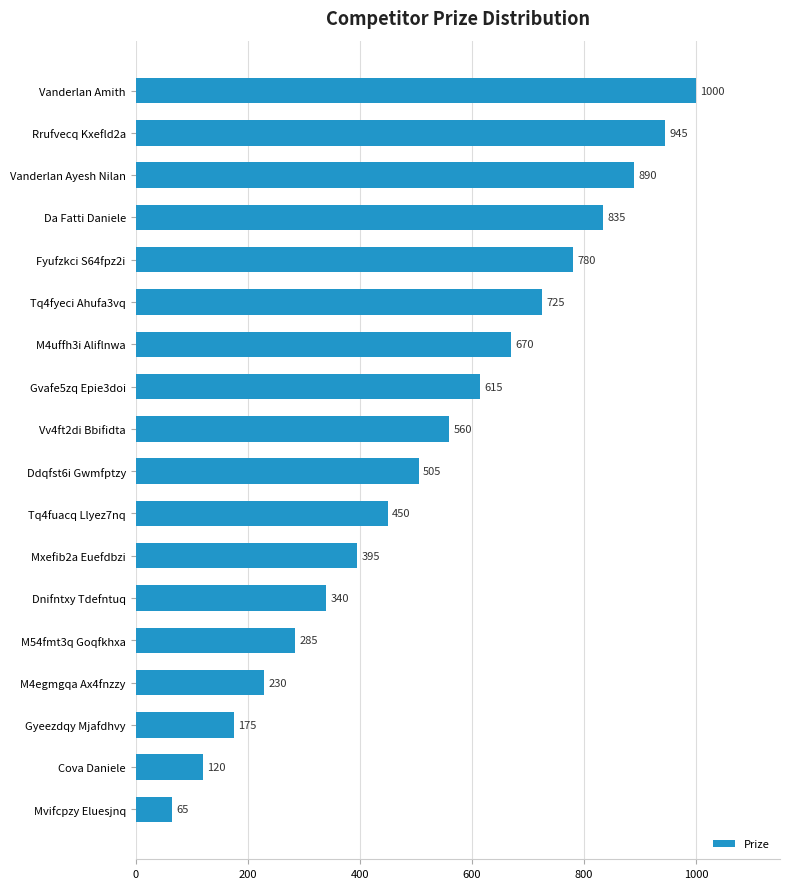

Rank the categories by value from lowest to highest.

Mvifcpzy Eluesjnq, Cova Daniele, Gyeezdqy Mjafdhvy, M4egmgqa Ax4fnzzy, M54fmt3q Goqfkhxa, Dnifntxy Tdefntuq, Mxefib2a Euefdbzi, Tq4fuacq Llyez7nq, Ddqfst6i Gwmfptzy, Vv4ft2di Bbifidta, Gvafe5zq Epie3doi, M4uffh3i Aliflnwa, Tq4fyeci Ahufa3vq, Fyufzkci S64fpz2i, Da Fatti Daniele, Vanderlan Ayesh Nilan, Rrufvecq Kxefld2a, Vanderlan Amith